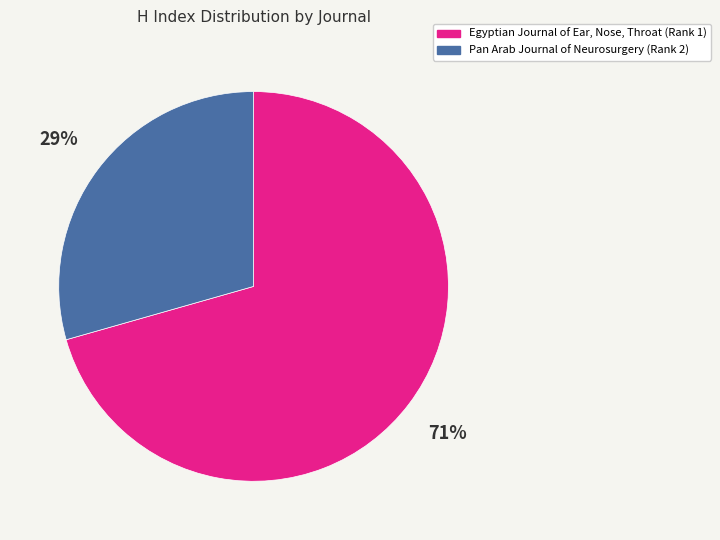

Which category has the smallest portion of the pie?

Pan Arab Journal of Neurosurgery